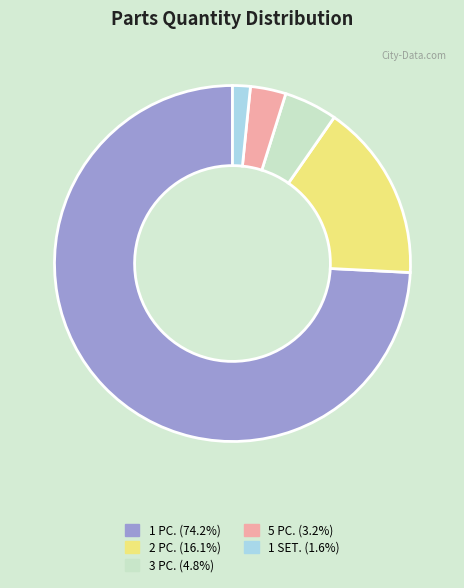

Do 3 PC. and 1 PC. together represent more than half of the pie?

Yes